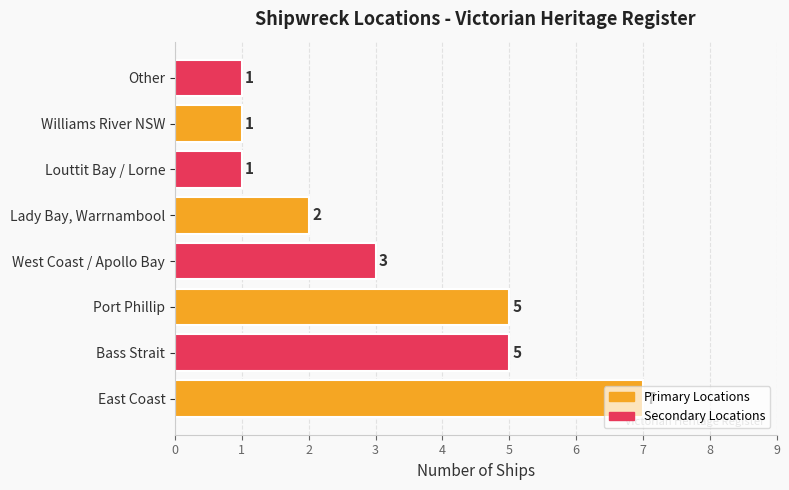

Which has a higher value, Bass Strait or Lady Bay, Warrnambool?

Bass Strait